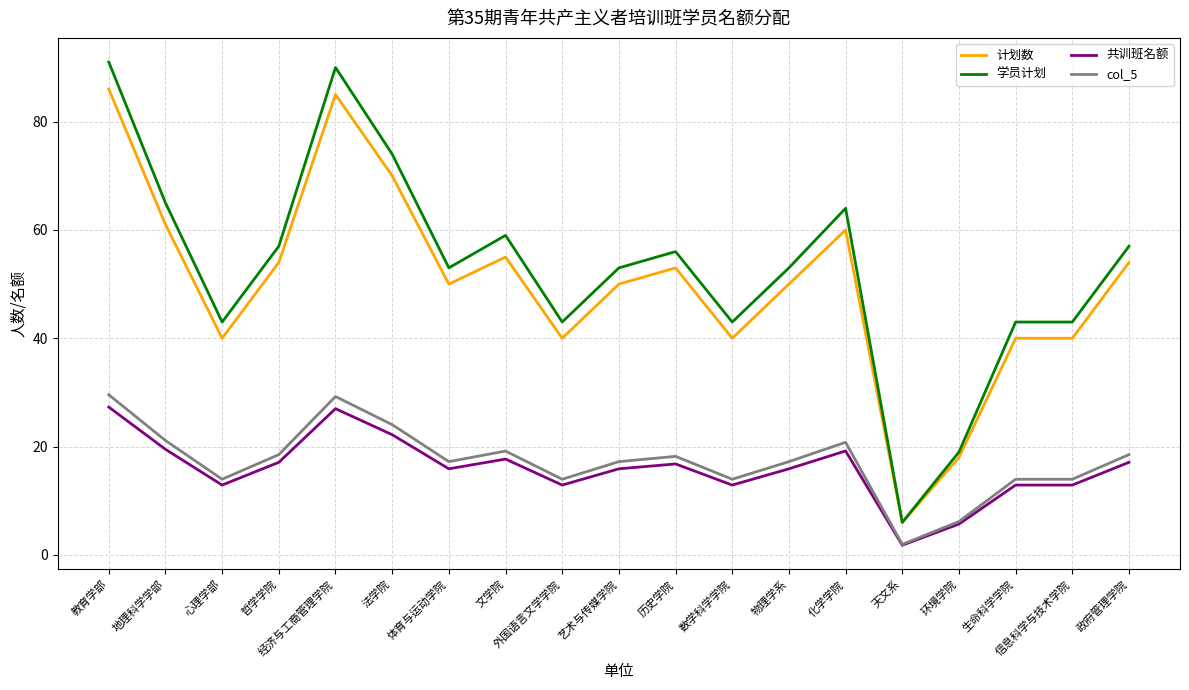

Which series has the largest total across all categories?

学员计划